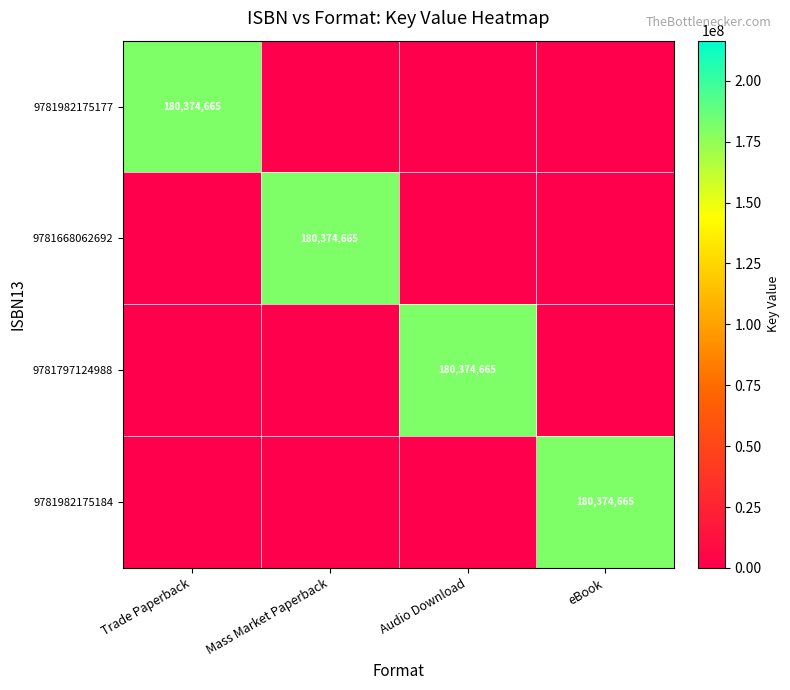

True or false: 9781668062692 has a value of 180374665 at Mass Market Paperback.

True